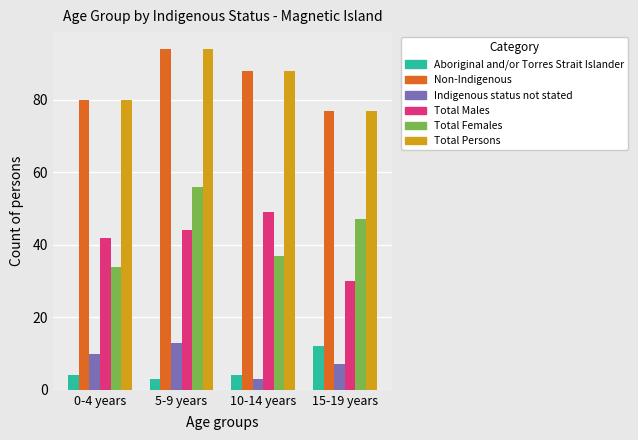

The Total Persons series shows 94 at 5-9 years. True or false?

True